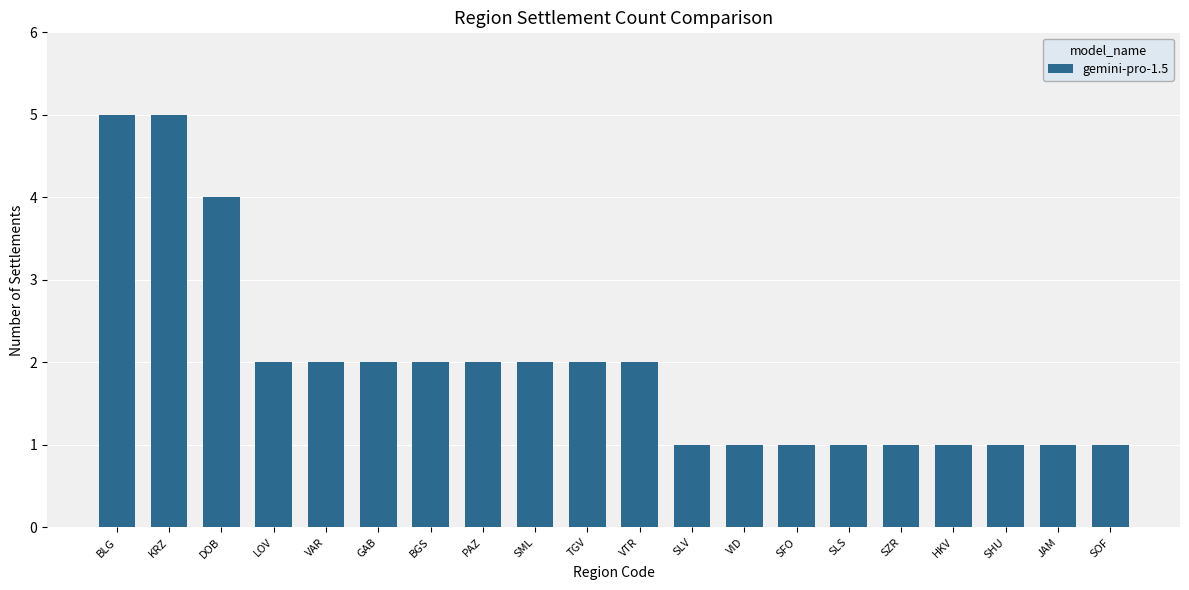

Reading right to left, extract all data points from this chart.

1	1	1	1	1	1	1	1	1	2	2	2	2	2	2	2	2	4	5	5